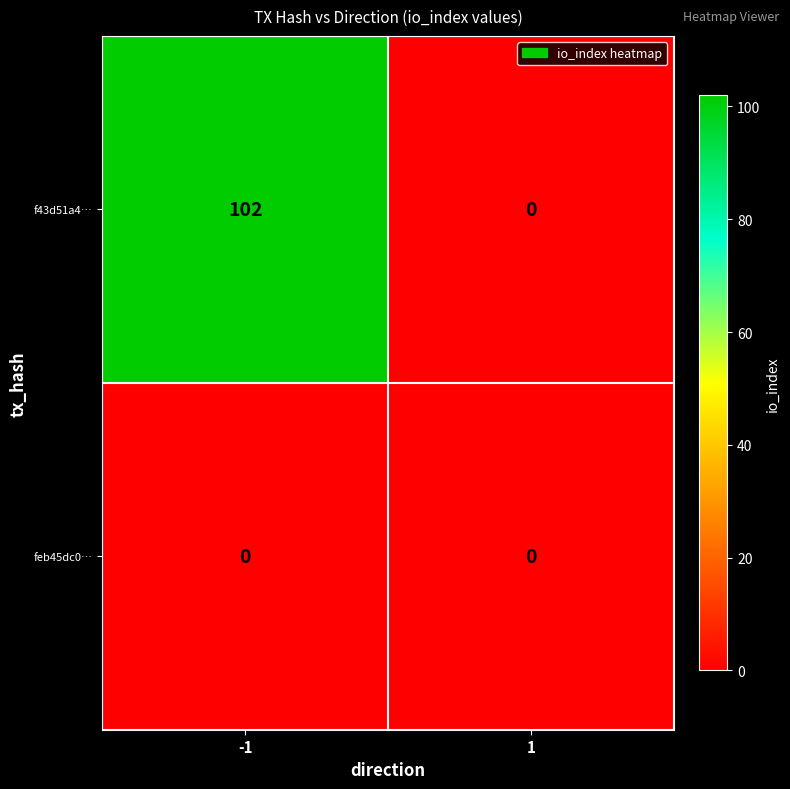

Between -1 and 1, which series saw the biggest shift?

f43d51a4…